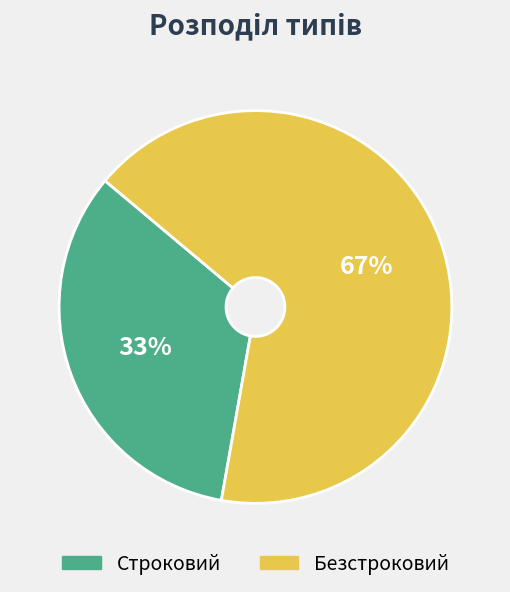

What is the ratio of the value at Безстроковий to the value at Строковий?

2.0